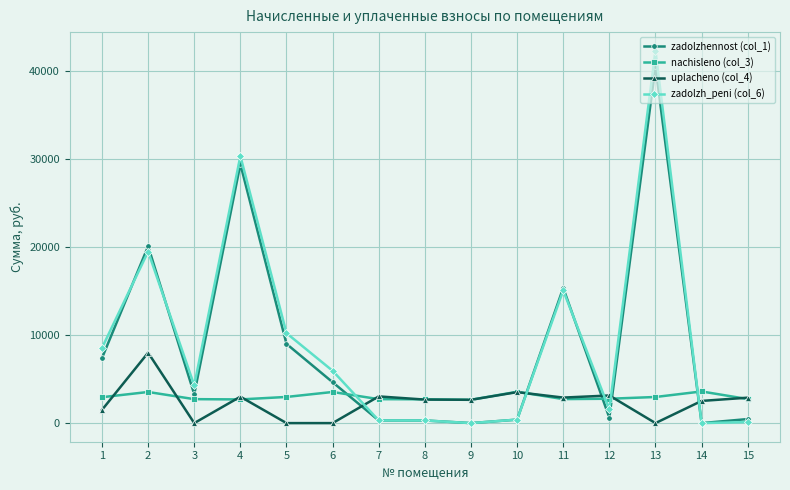

True or false: zadolzhennost (col_1) has a value of 615.4 at 12.

True